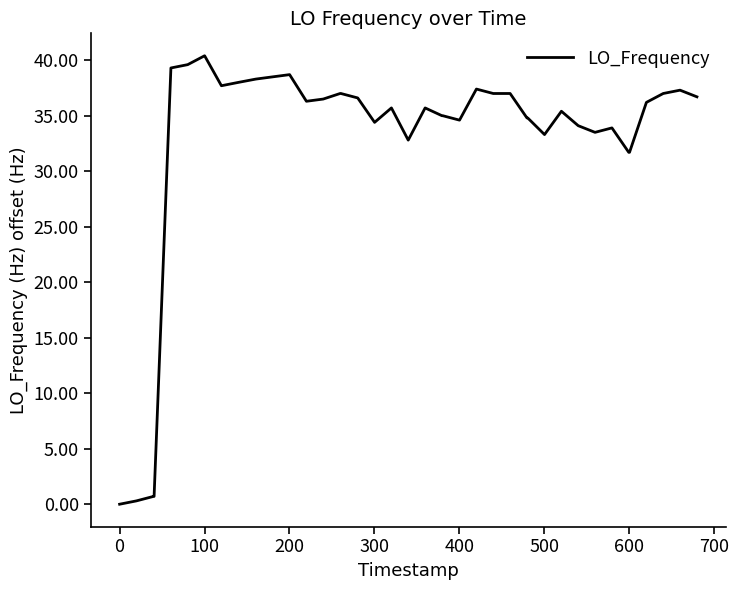

Count the number of categories in the chart.

40